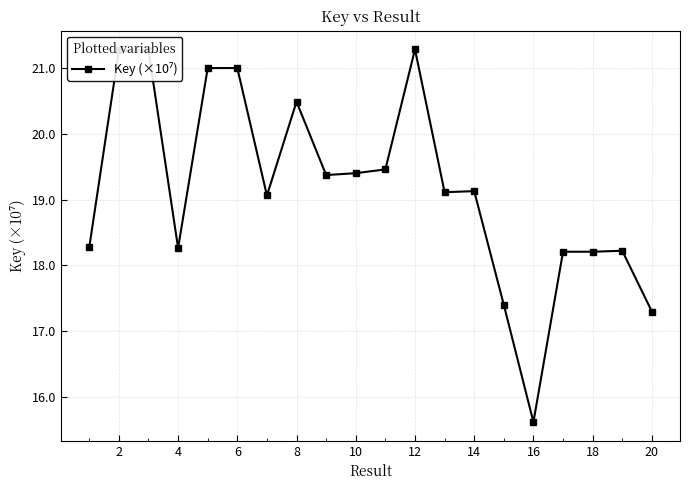

What is the maximum value shown in the chart?

21.3